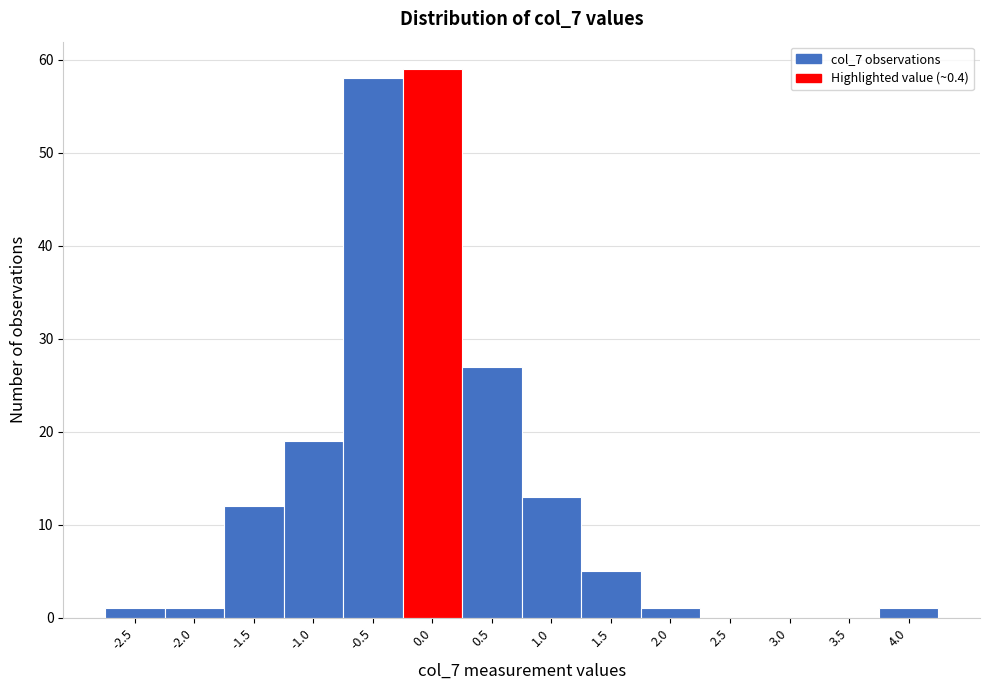

Reading left to right, extract all data points from this chart.

-2.5=1	-2.0=1	-1.5=12	-1.0=19	-0.5=58	0.0=59	0.5=27	1.0=13	1.5=5	2.0=1	2.5=0	3.0=0	3.5=0	4.0=1